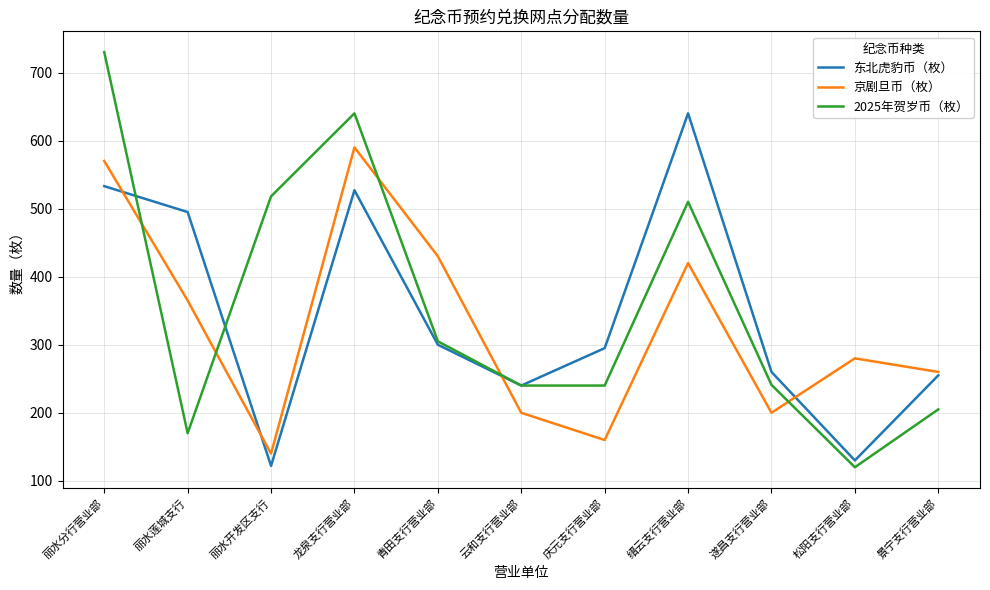

What is the approximate value of 2025年贺岁币（枚） at 丽水分行营业部?

730